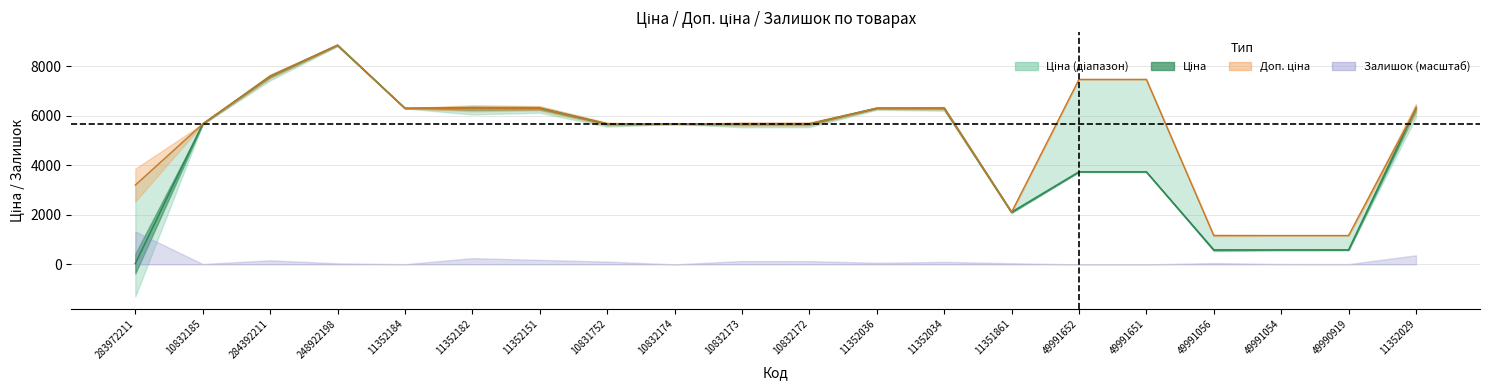

How many data points in Ціна are above 5673?

13